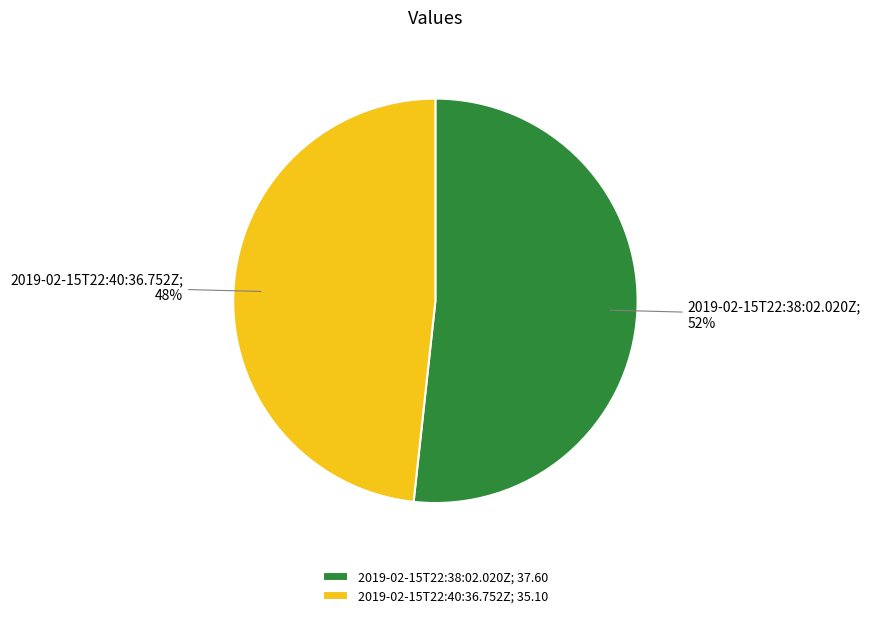

Which slice represents more than half of the pie?

2019-02-15T22:38:02.020Z